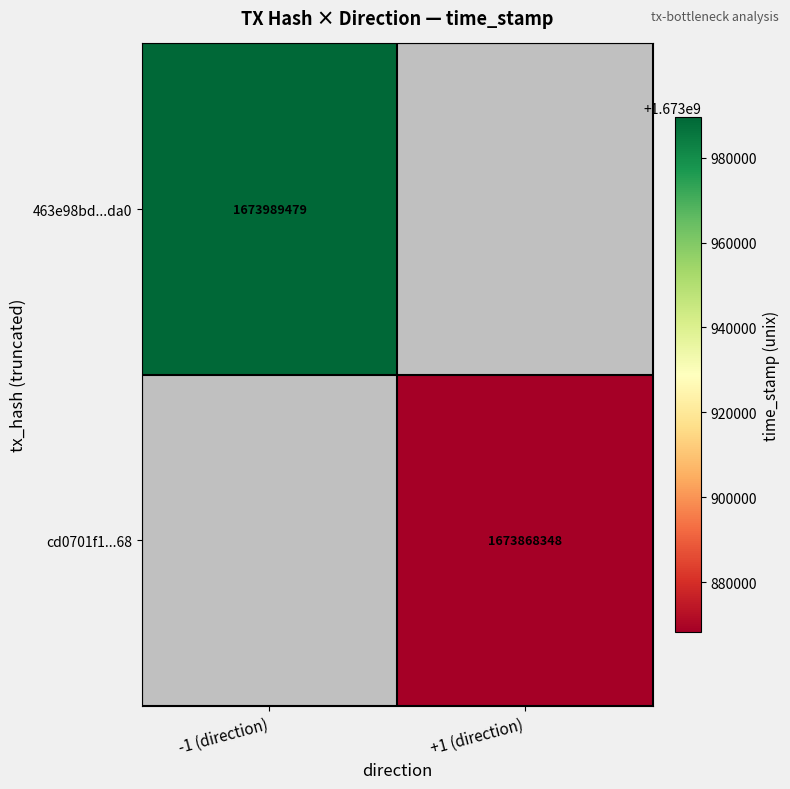

Is the value of cd0701f1...68 at +1 (direction) greater than the value of 463e98bd...da0 at -1 (direction)?

No